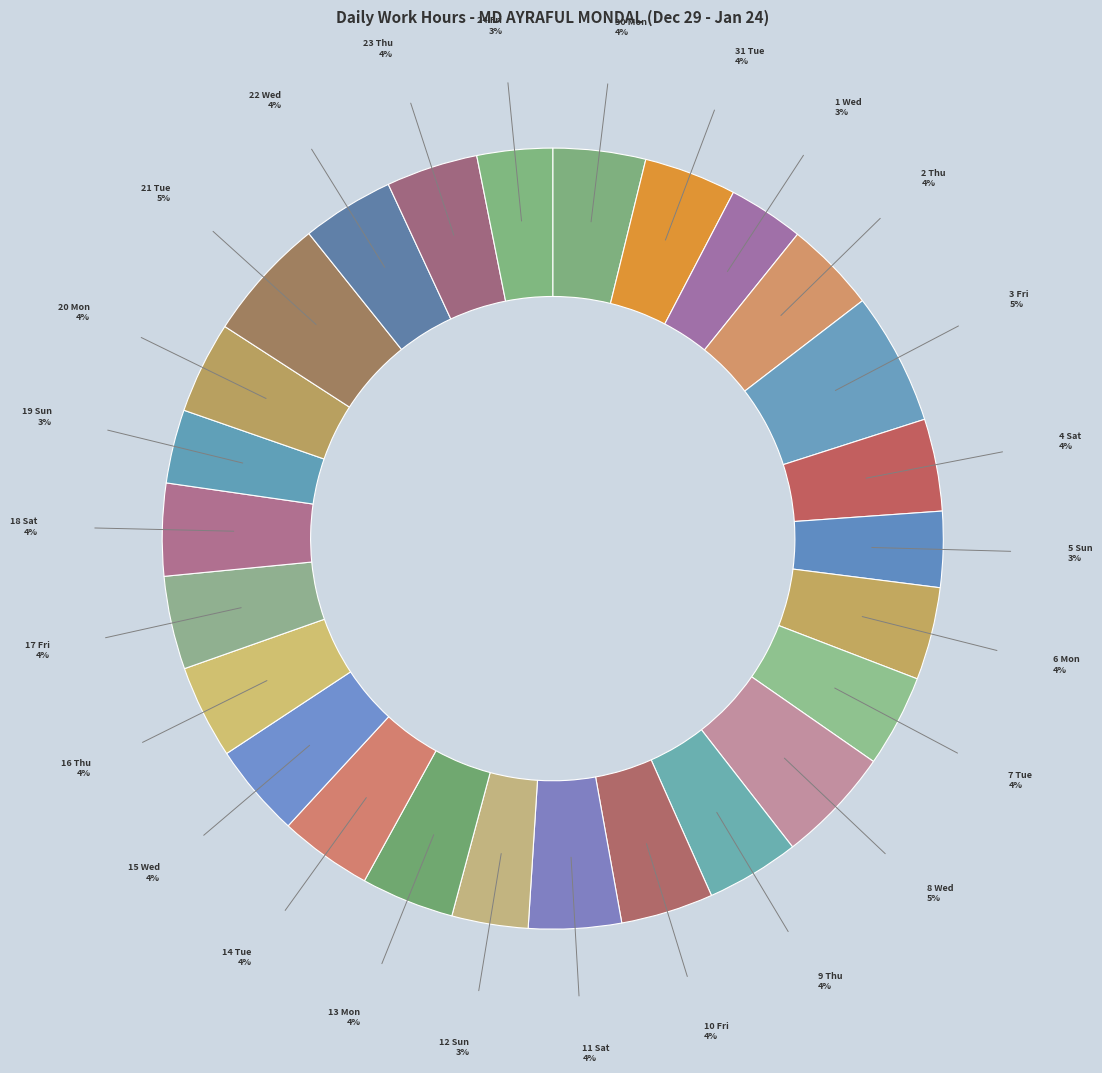

Count the number of slices in the pie.

26